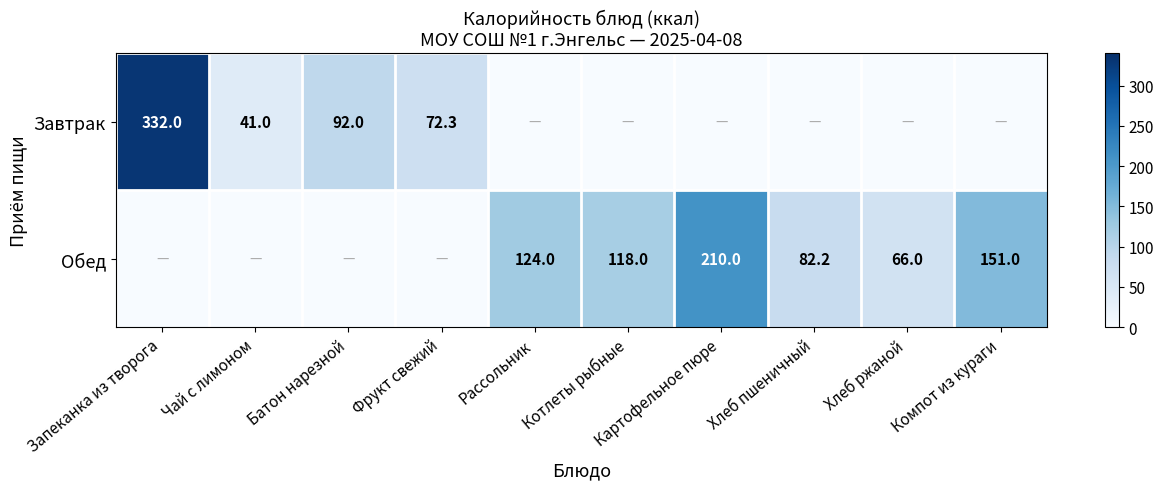

True or false: Завтрак has a value of 138.8 at Батон нарезной.

False